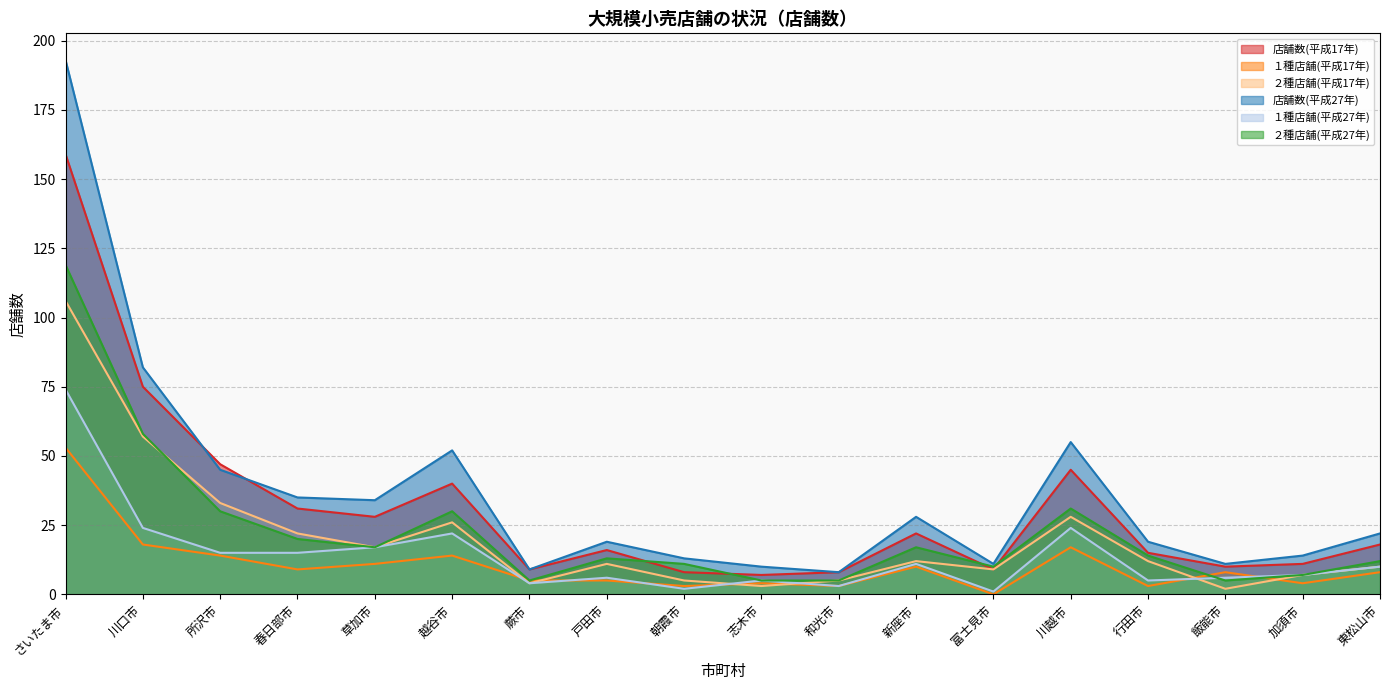

What is the difference between the highest and lowest values at 春日部市?

26